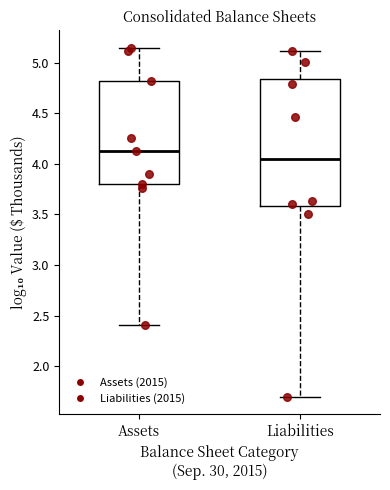

Which box has the lowest median line?

Liabilities